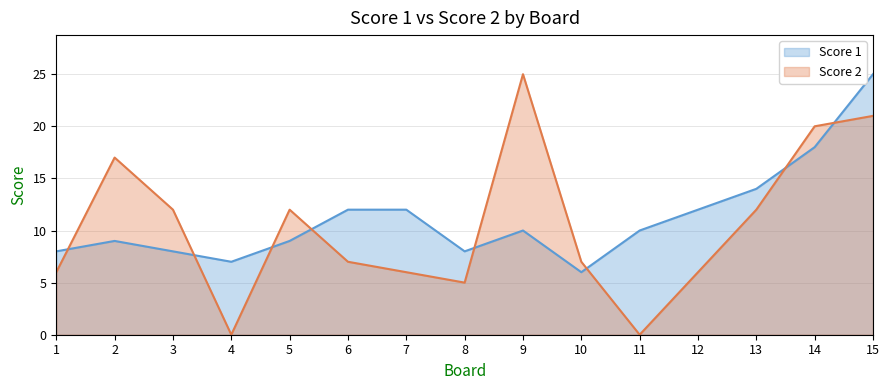

Which has a higher value, 1 or 13?

13